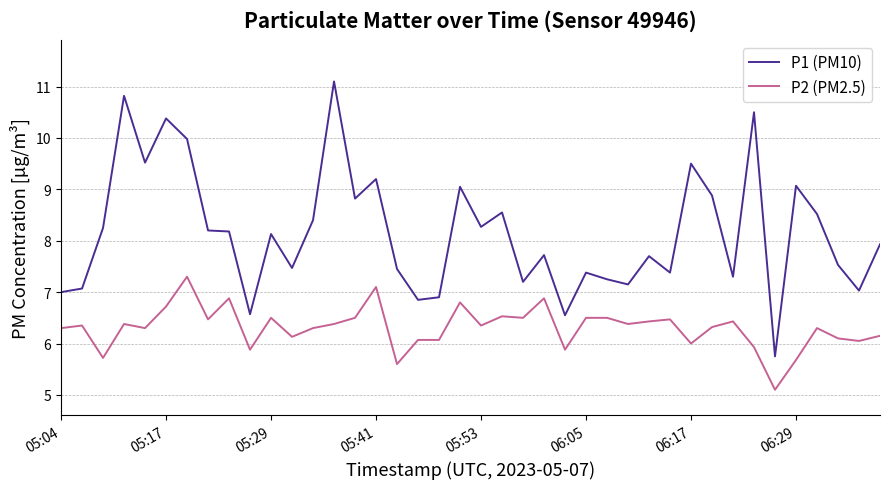

True or false: P2 (PM2.5) has more than 0 points higher than both neighbors.

True